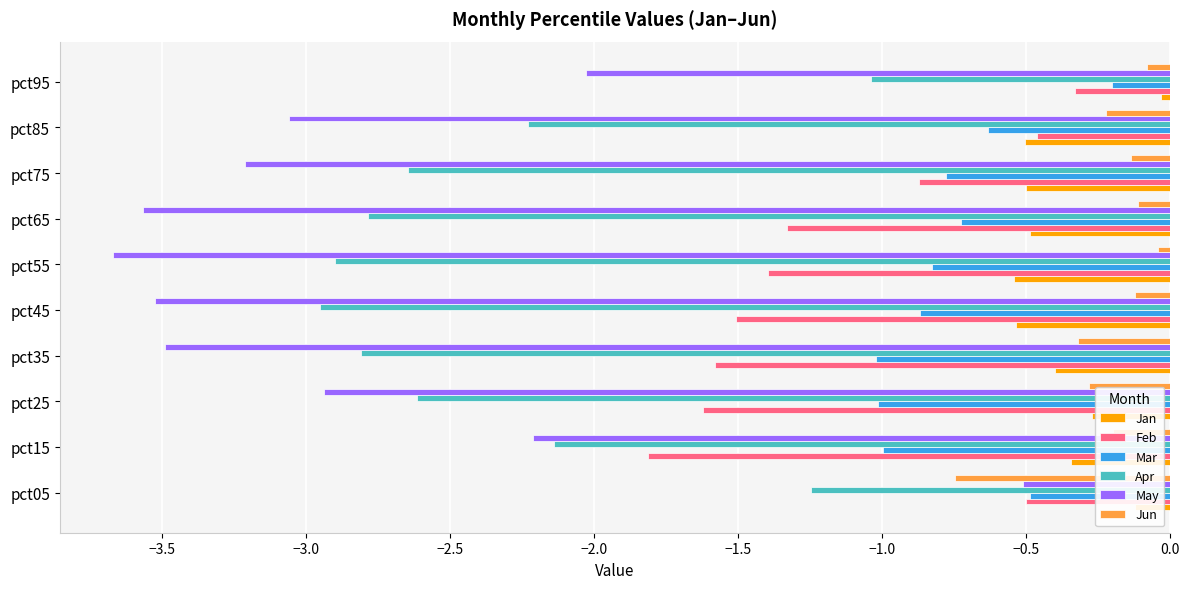

What is the difference between the maximum and second lowest values in the Jun series?

0.3